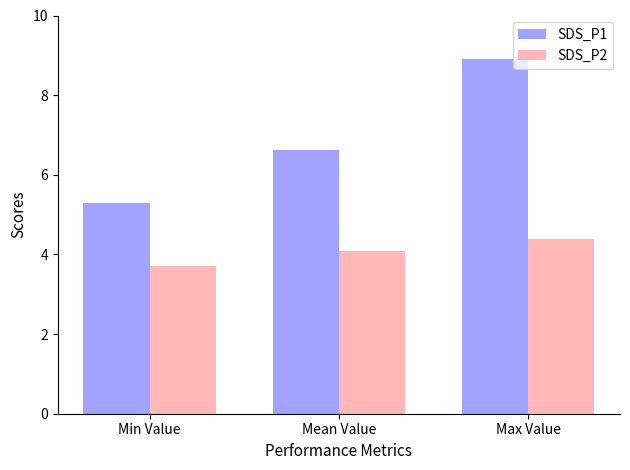

Rank the categories by SDS_P1 value from highest to lowest.

Max Value, Mean Value, Min Value